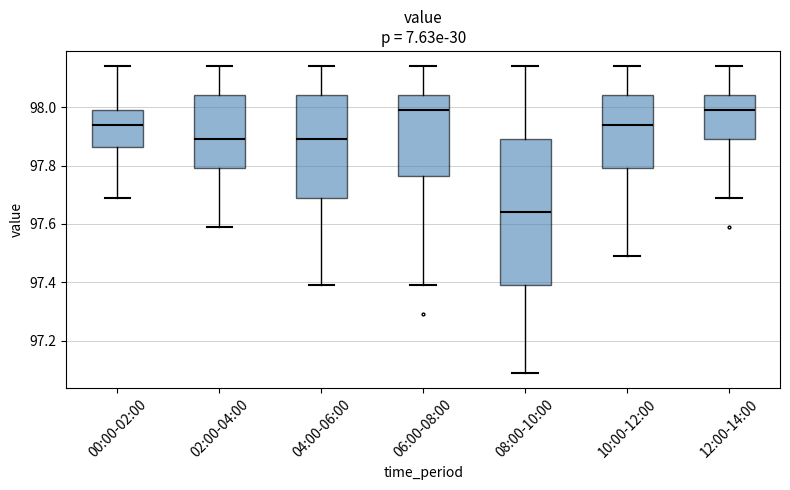

Comparing the boxes themselves (not the whiskers), which one is the tallest?

08:00-10:00